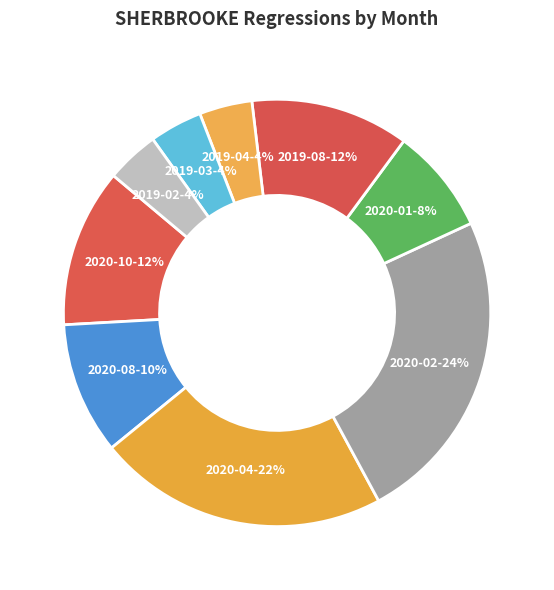

To the nearest percent, what portion does 2019-08 represent?

12%